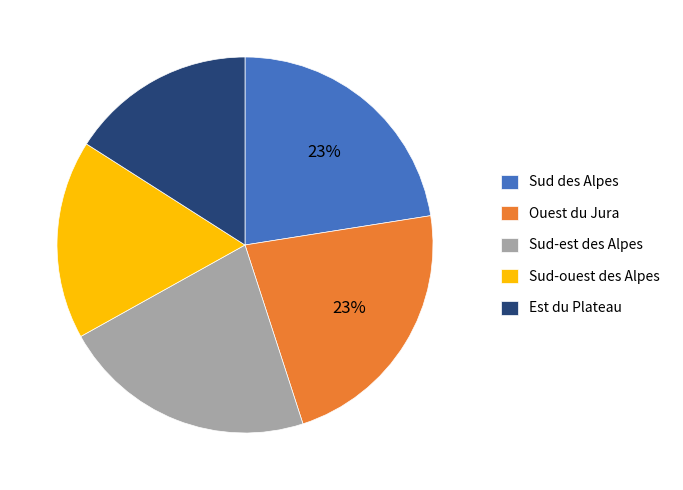

Which slice is the smallest?

Est du Plateau